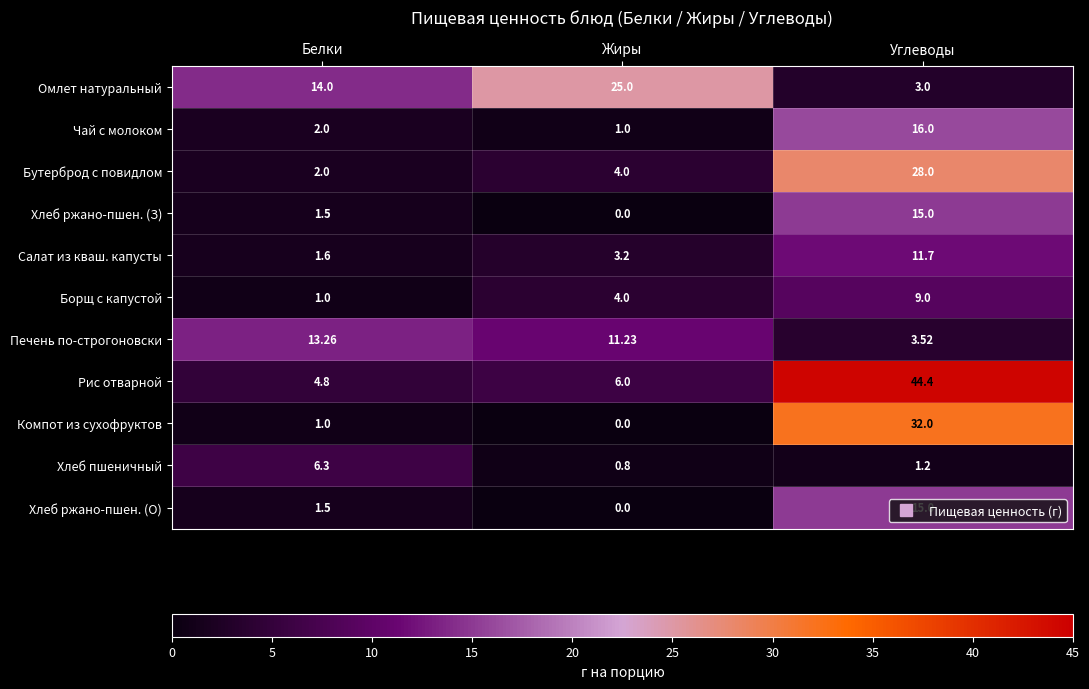

How many values in the Хлеб ржано-пшен. (З) series exceed 1?

2